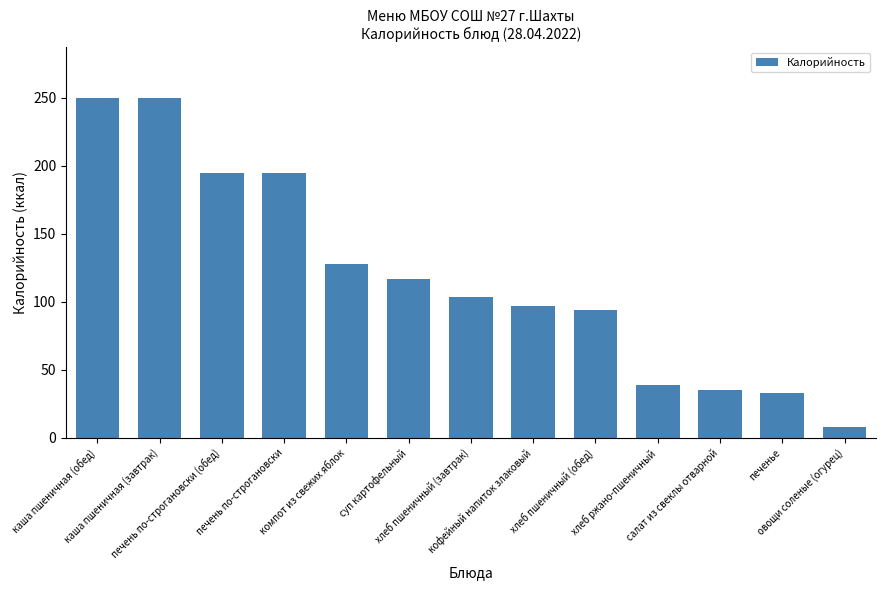

The chart shows a value of 195 at печень по-строгановски. True or false?

True